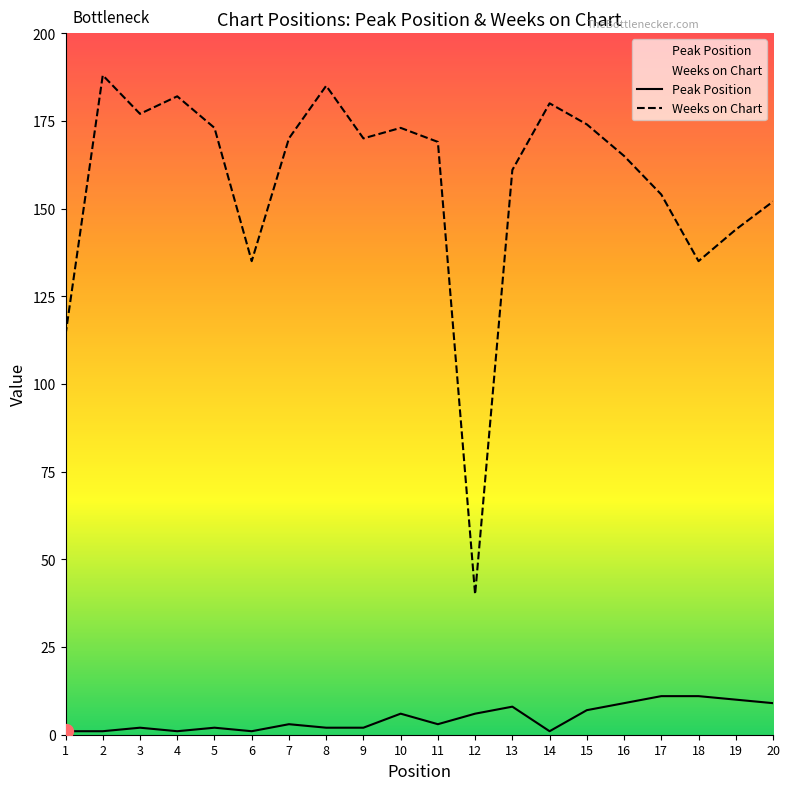

What is the greatest value displayed?

188